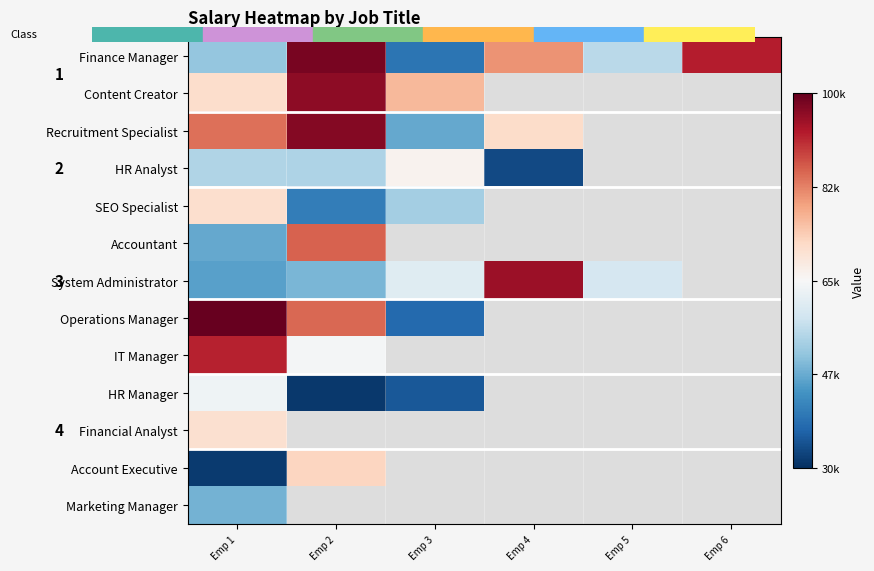

Which series has the largest total across all categories?

Finance Manager